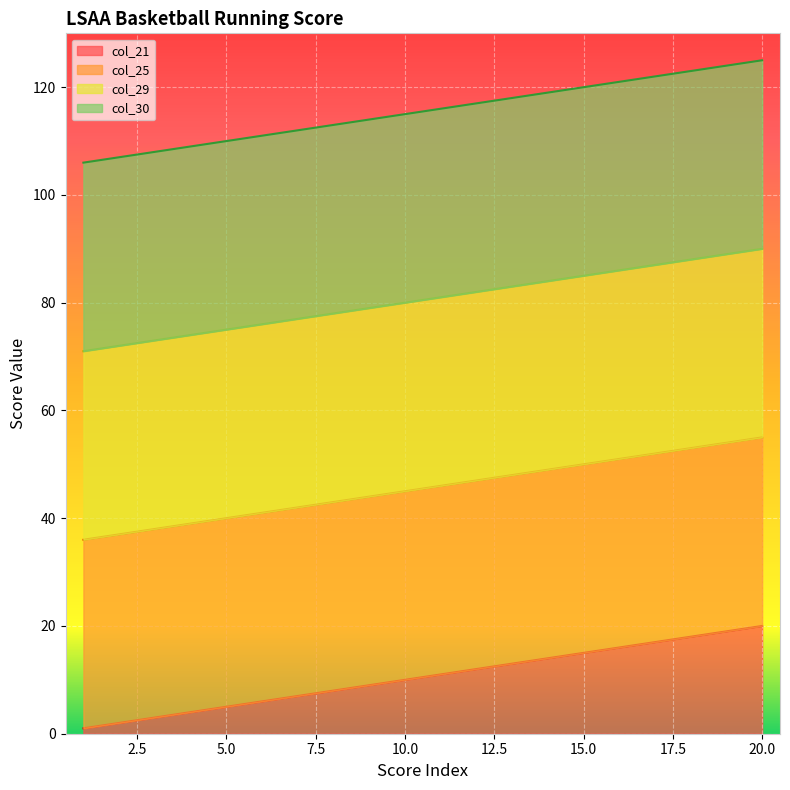

Is it true that col_29 equals 71 at 1?

True